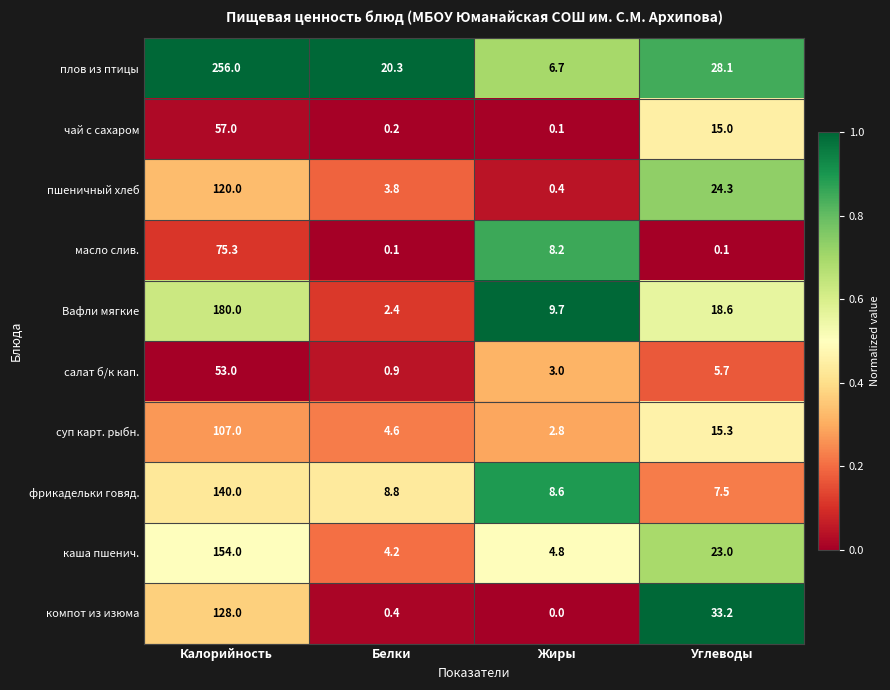

True or false: салат б/к кап. has a value of 3.2 at Углеводы.

False